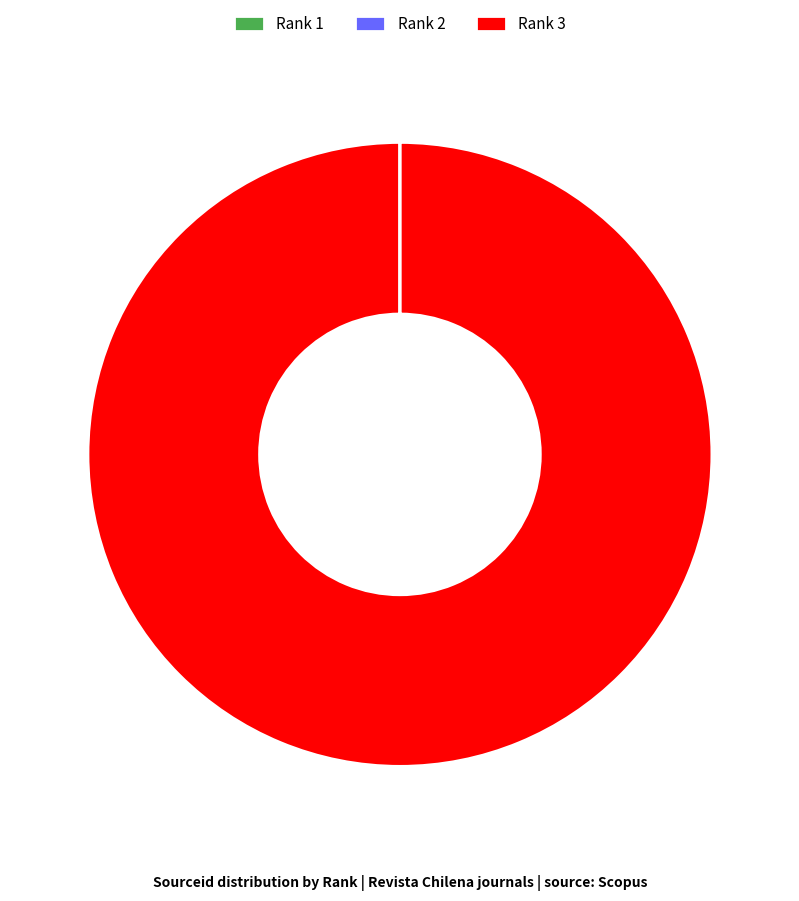

Is it true that Rank 3 is 100% of the pie?

True